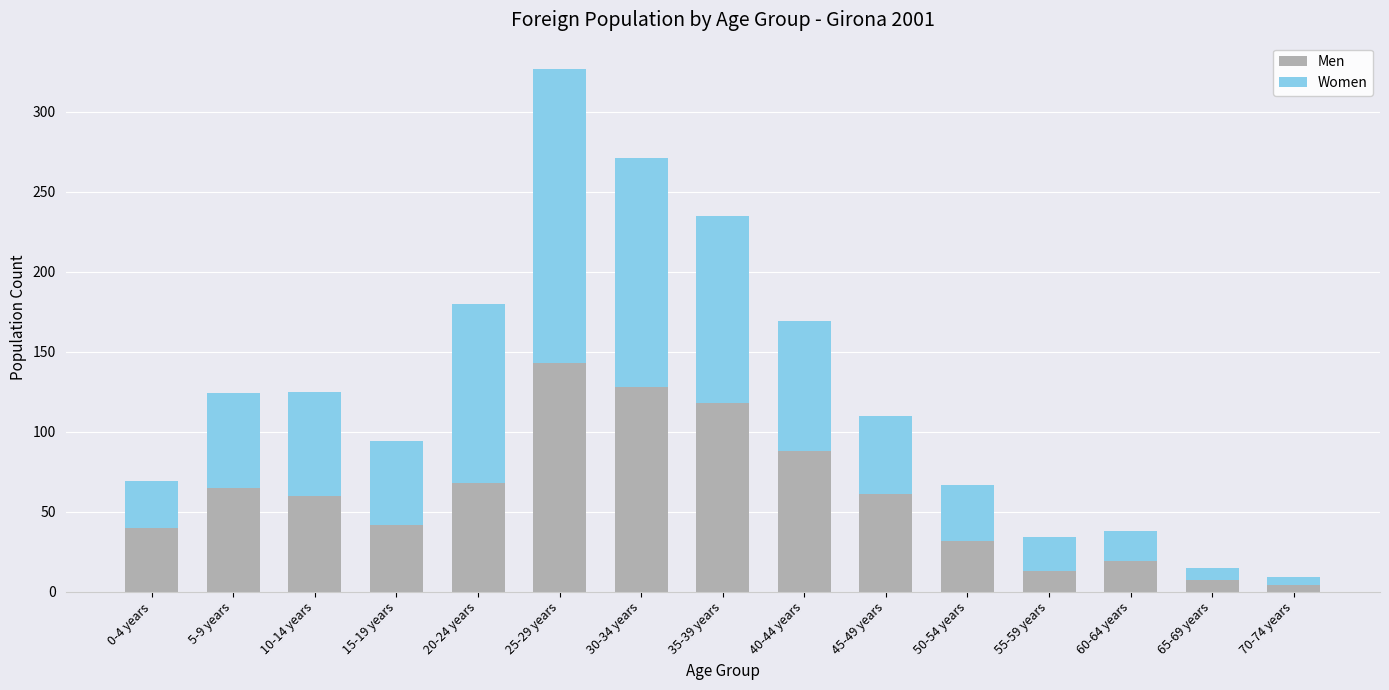

Does the chart contain any negative values?

No